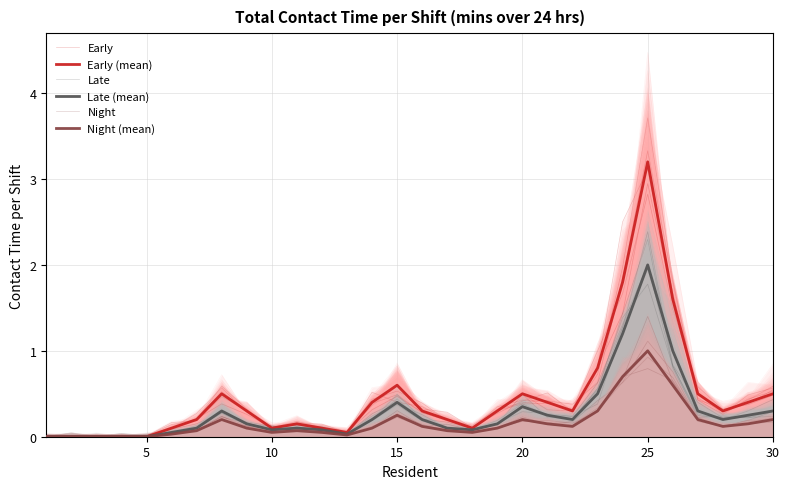

True or false: Late (mean) has a value of 0.0 at 5.

True